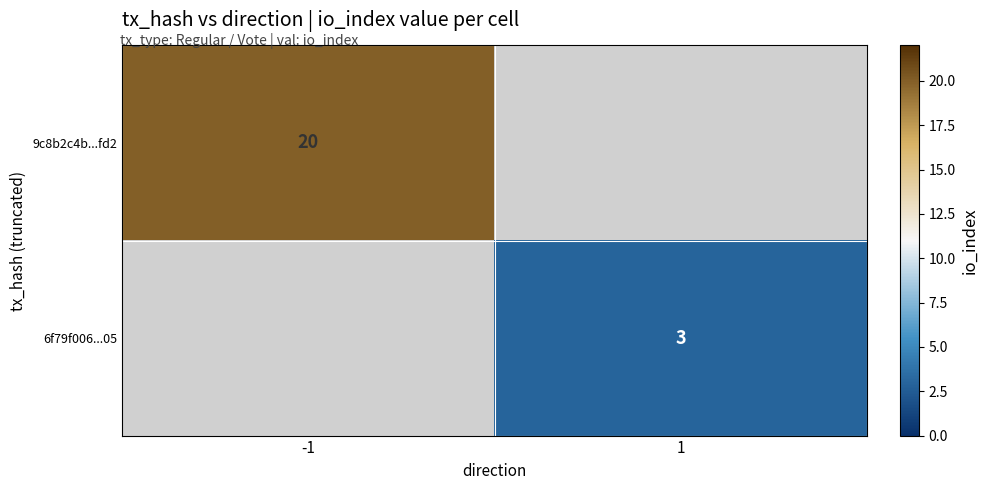

The 6f79f006...05 series shows 4 at 1. True or false?

False